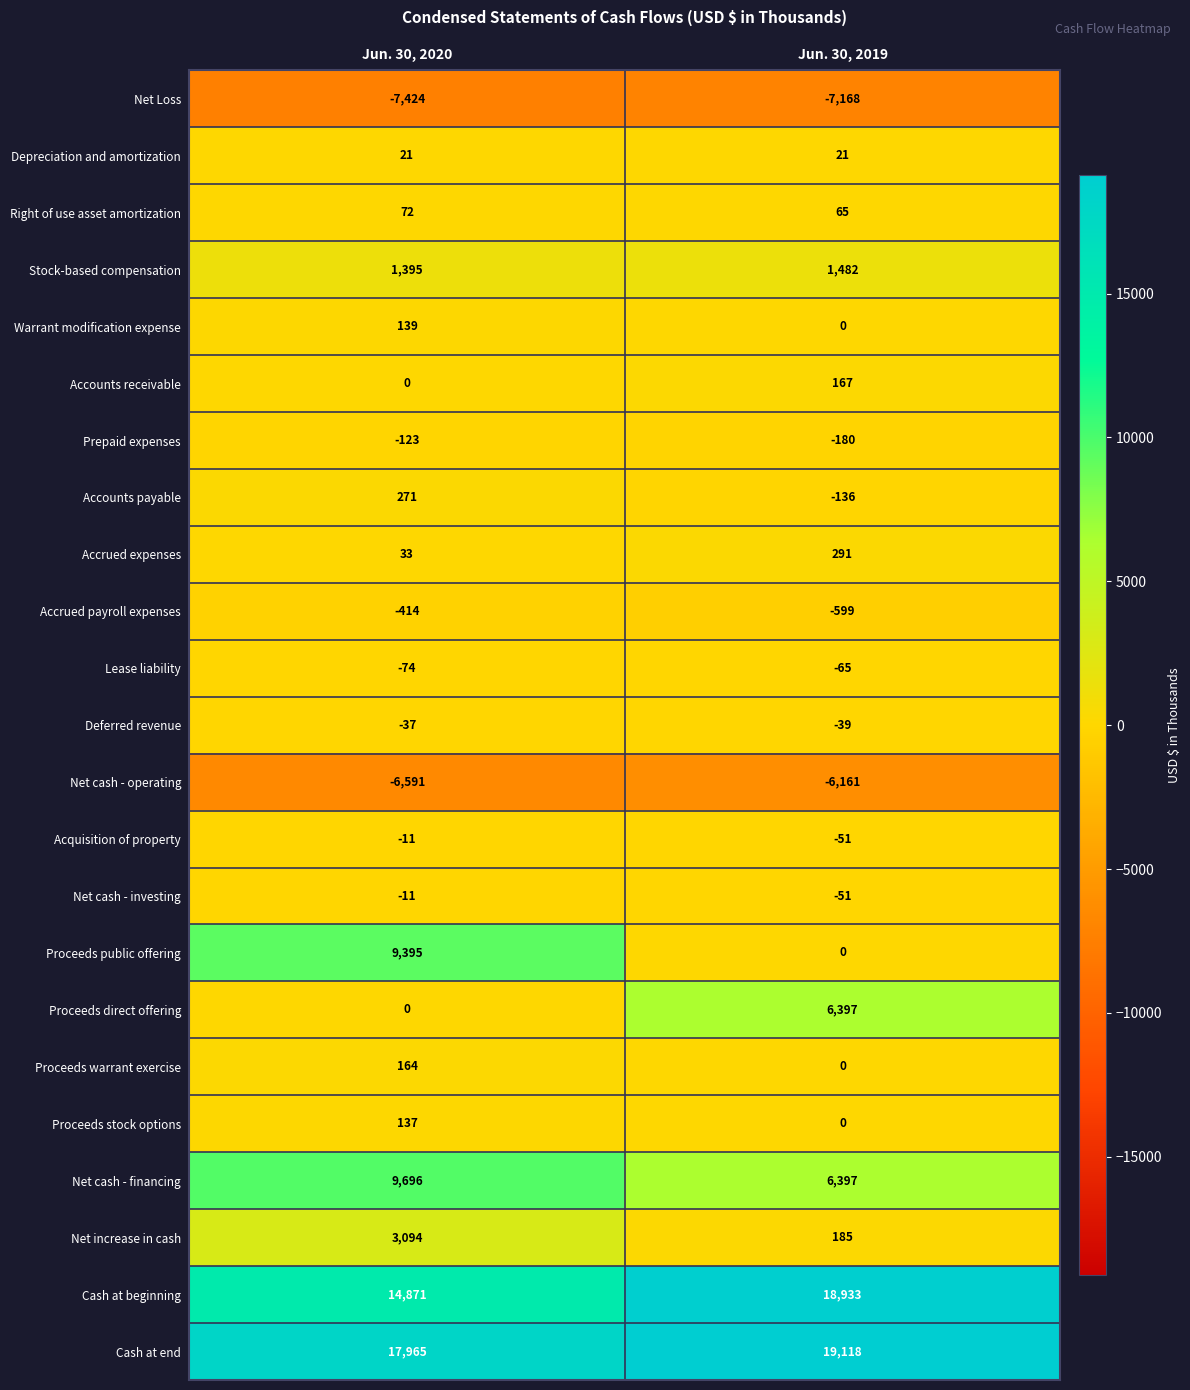

Rank the categories by Right of use asset amortization value from lowest to highest.

Jun. 30, 2019, Jun. 30, 2020